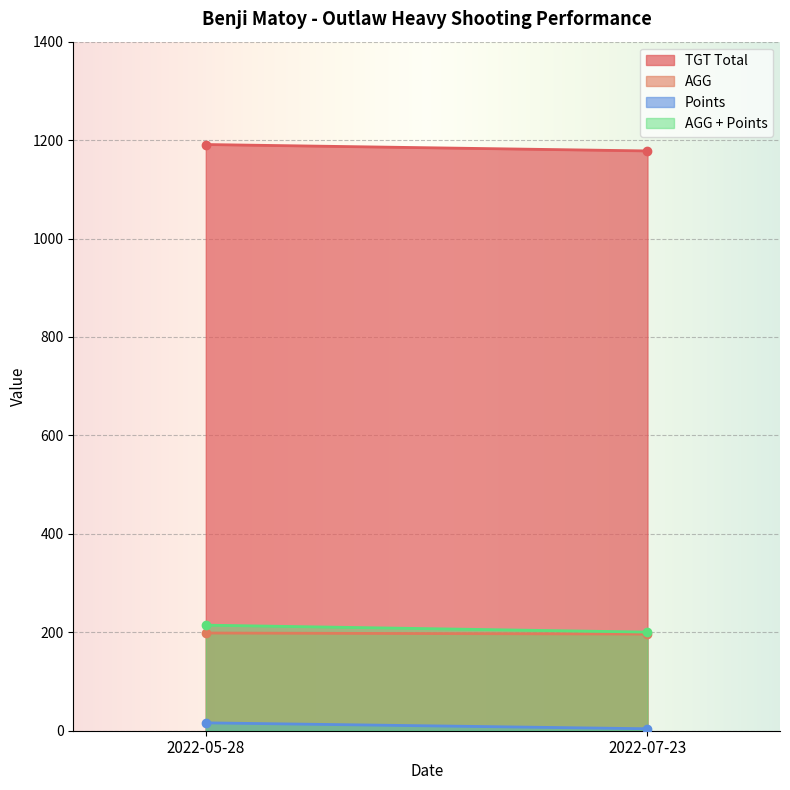

Where does the AGG series first go above 198?

2022-05-28